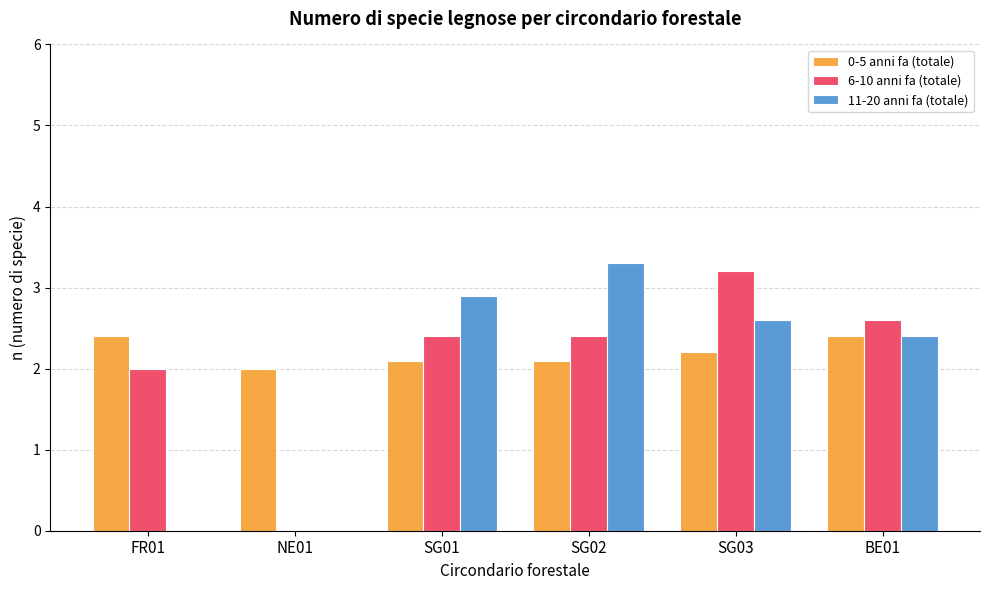

Which category has the highest value in the 6-10 anni fa (totale) series?

SG03